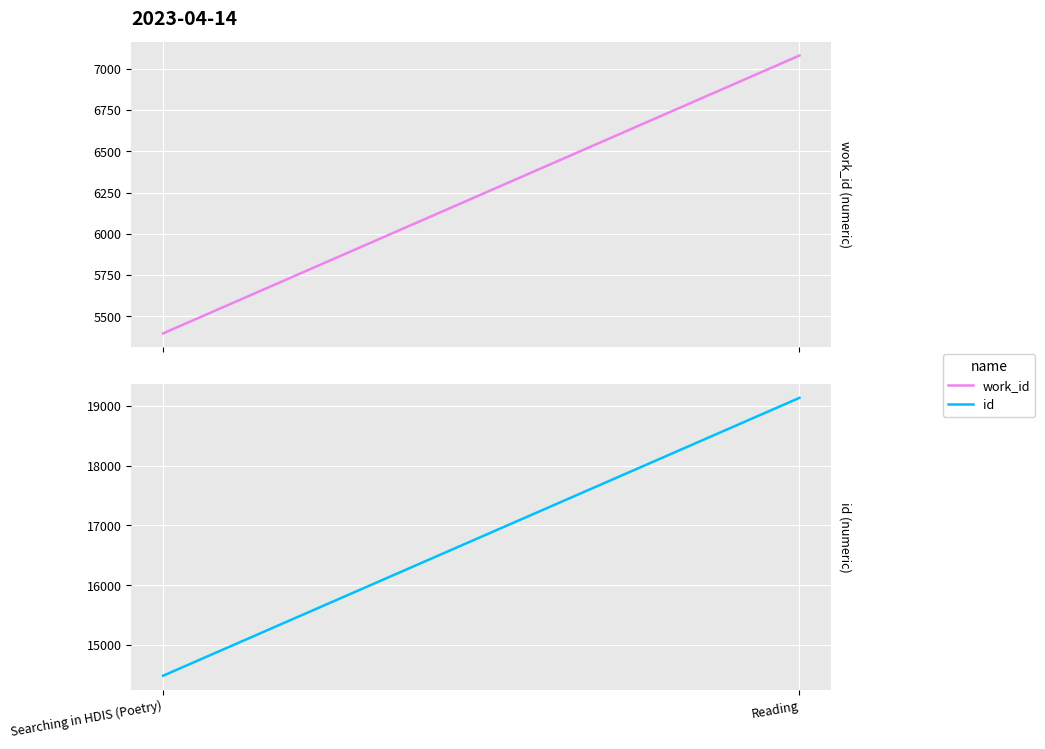

Rank the series at Searching in HDIS (Poetry) from lowest to highest value.

work_id, id